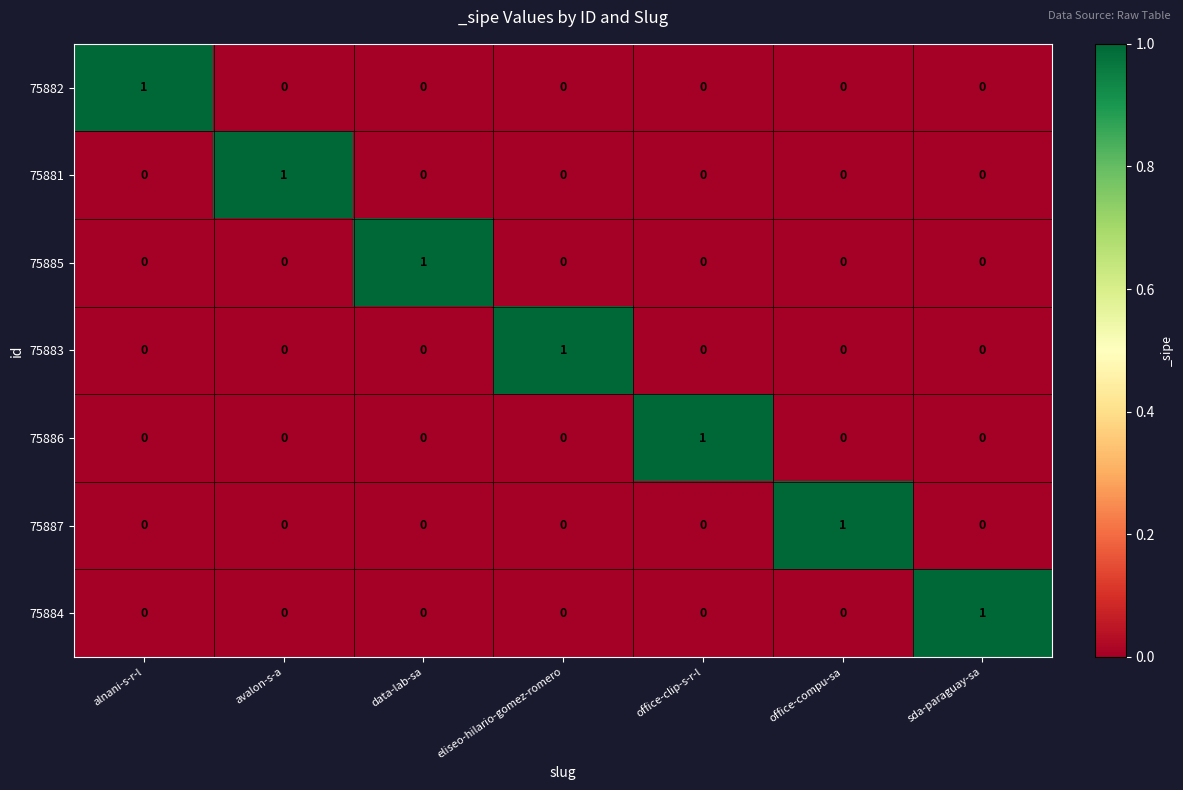

The 75882 series shows 1 at alnani-s-r-l. True or false?

True